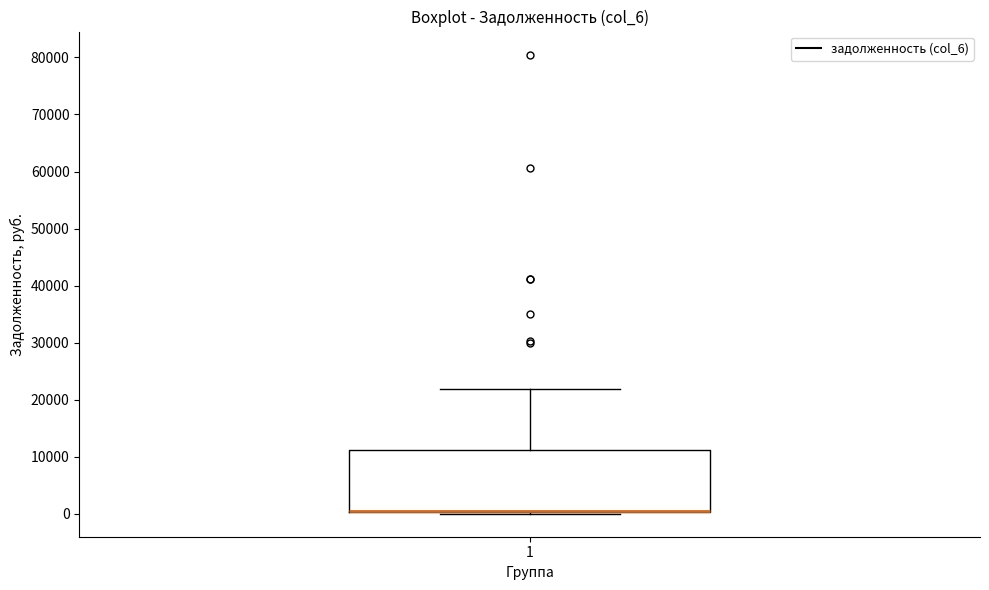

Where does the upper whisker of the box at x = 1 end on the y-axis? The values are not printed on the chart, so give them approximately, as read against the axis.

22000